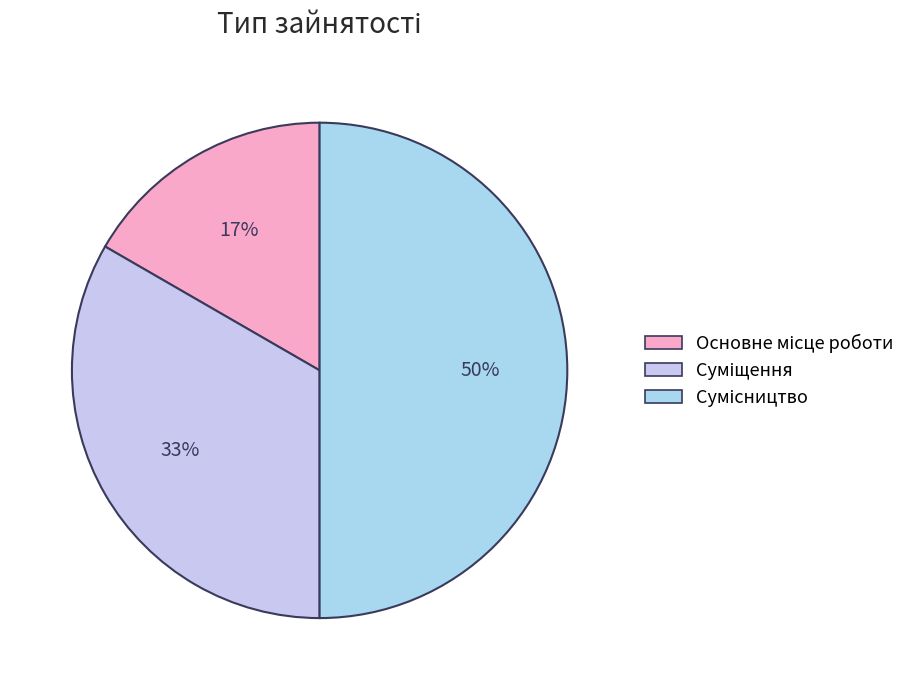

What portion of the pie excludes Суміщення?

66.7%